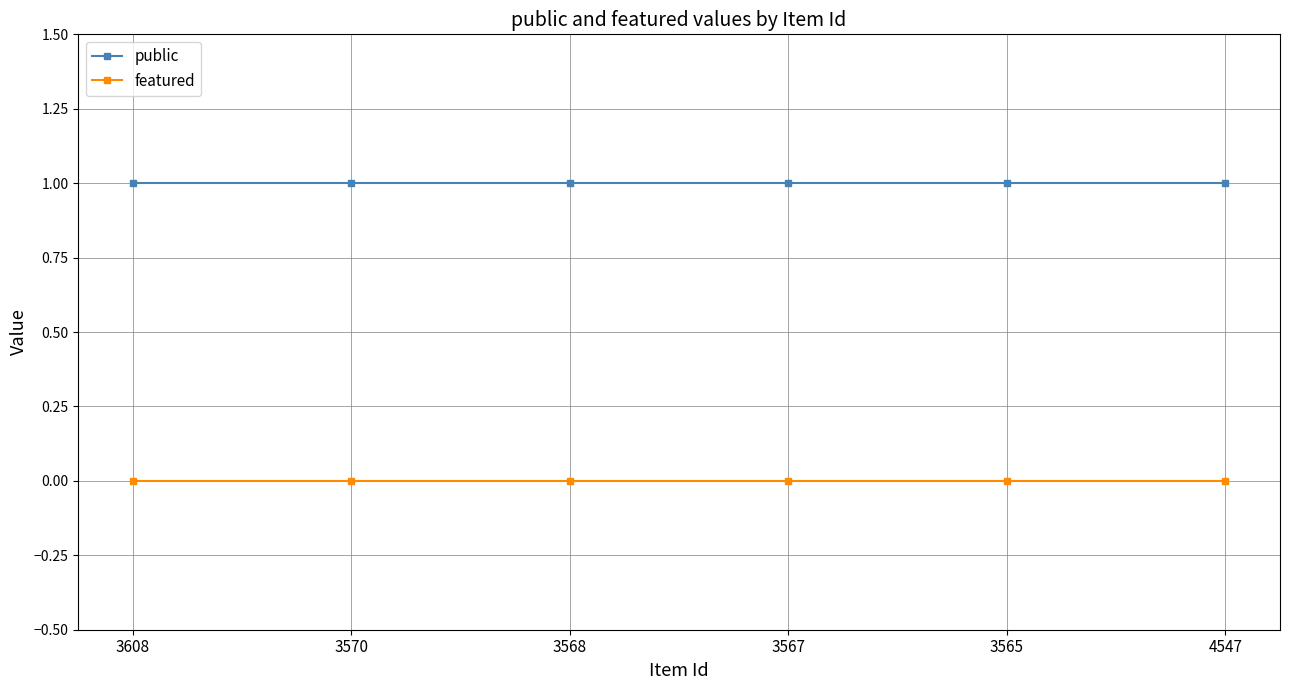

What are all the series names shown in the legend?

public, featured